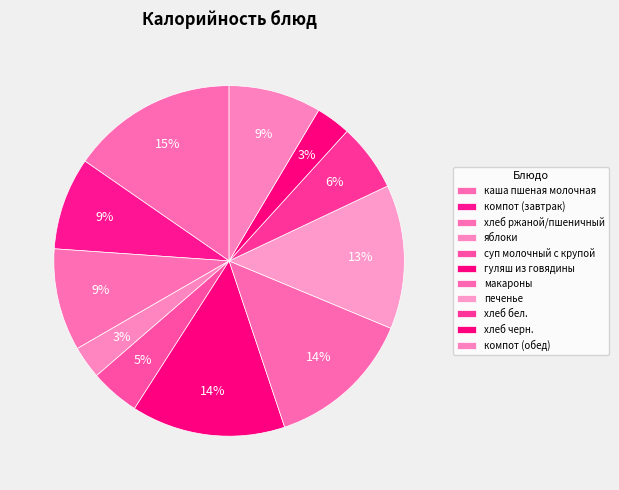

How many segments does this pie chart have?

11